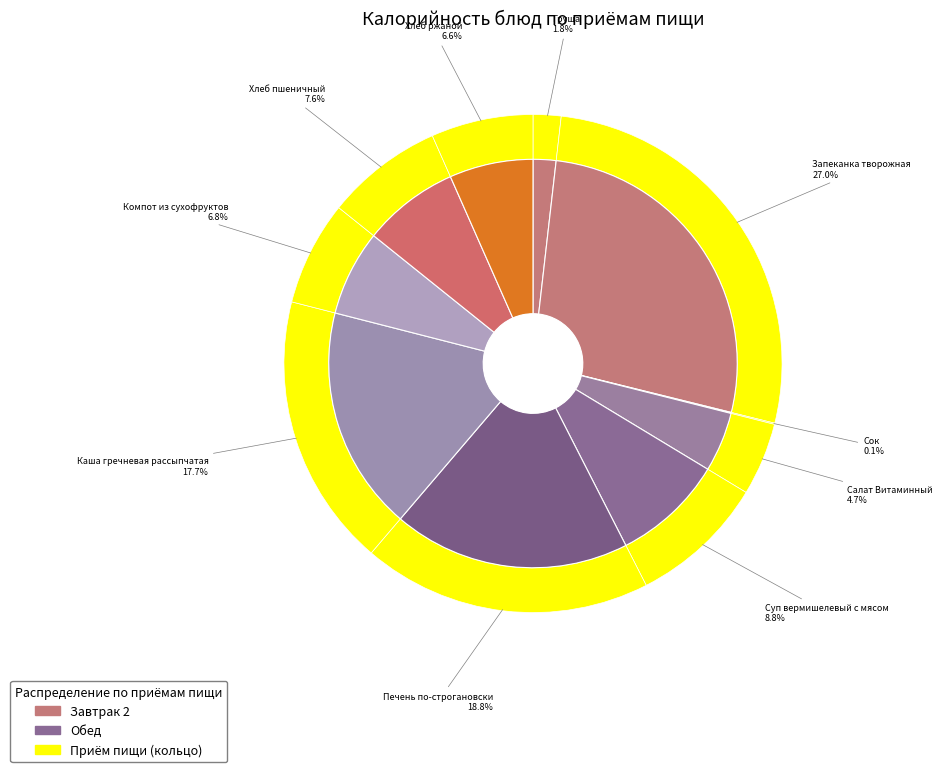

To the nearest percent, what percentage of the pie is Запеканка творожная?

27%